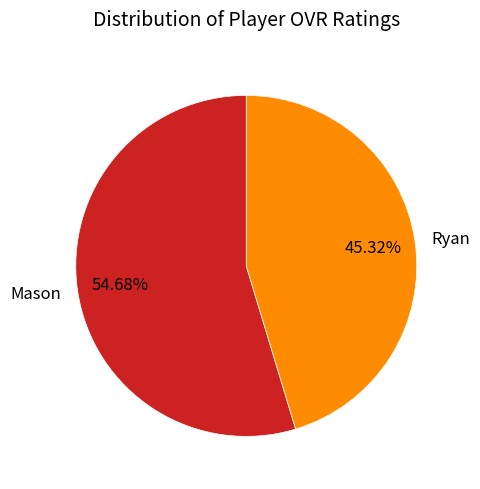

Approximately how many times larger is the value at Ryan compared to Mason?

0.8